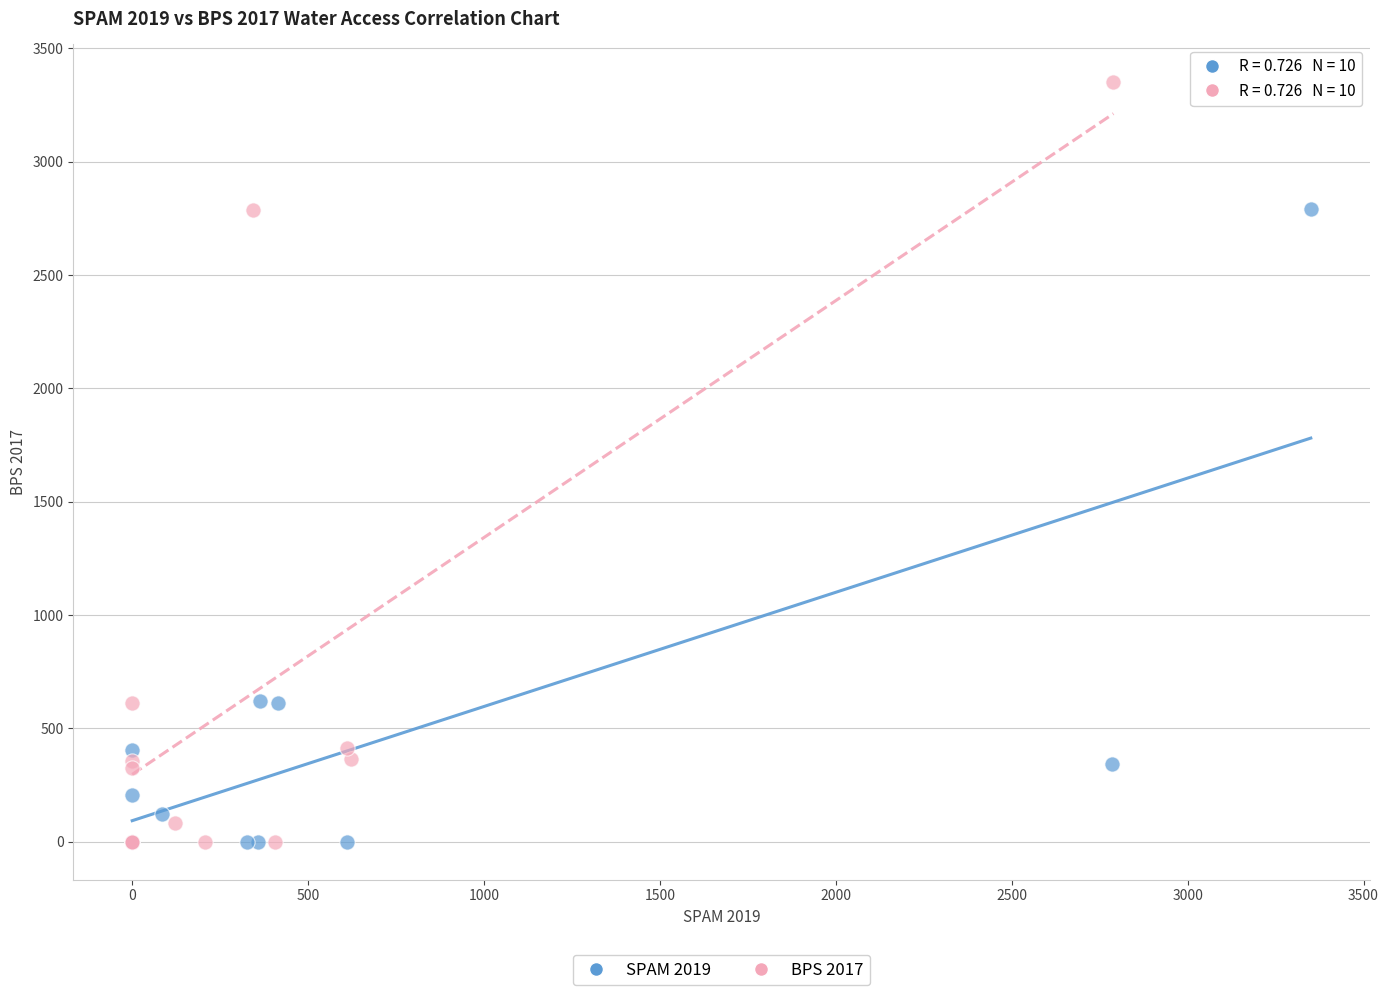

Which series reaches the maximum Y coordinate?

BPS 2017